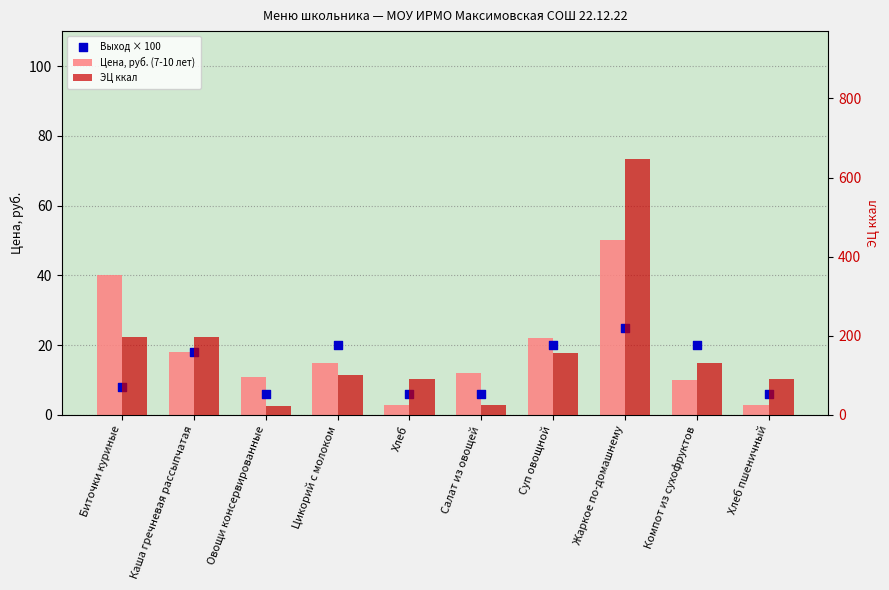

What are all the series names shown in the legend?

Цена, руб. (7-10 лет), Выход × 100, ЭЦ ккал